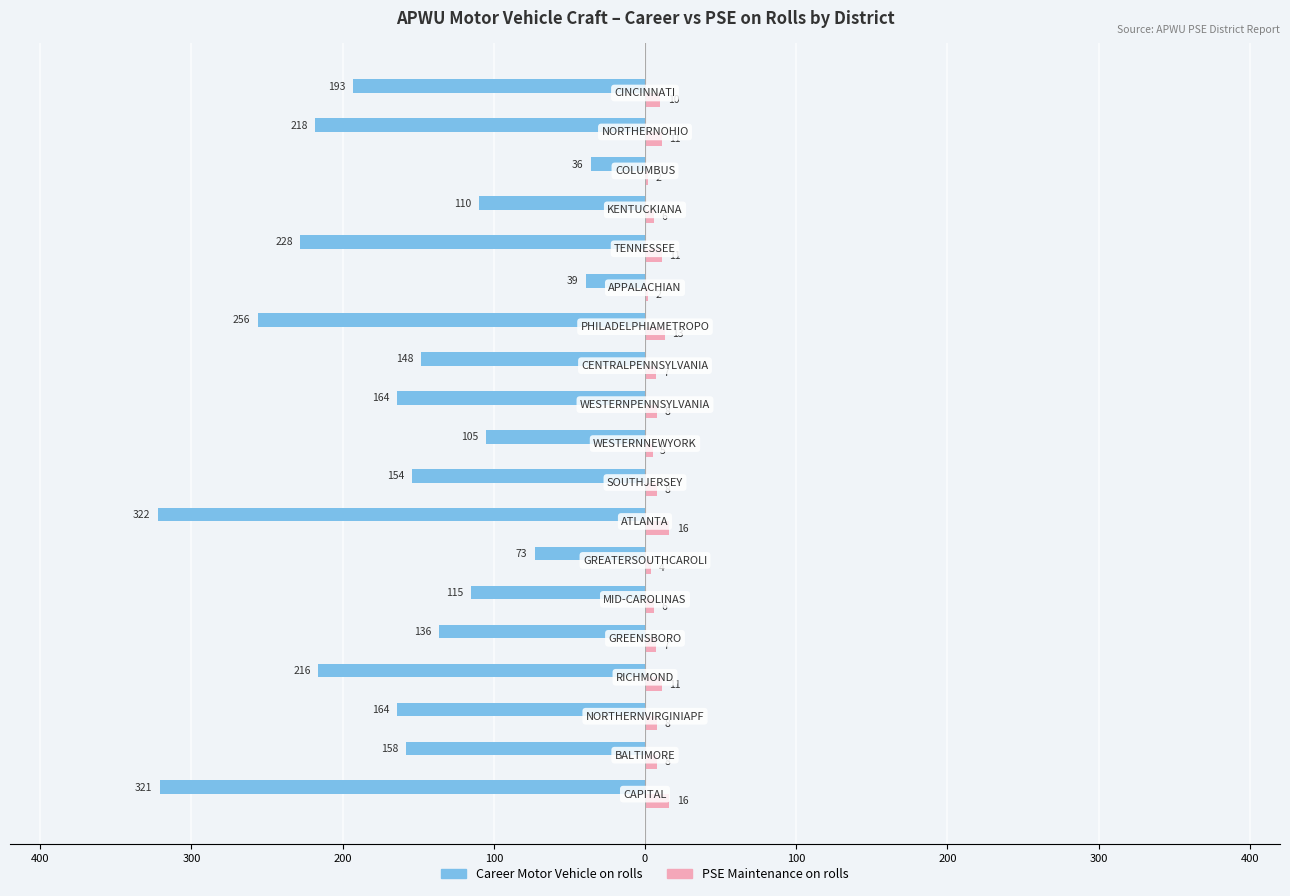

What is the lowest value of the PSE Maintenance on rolls series?

2